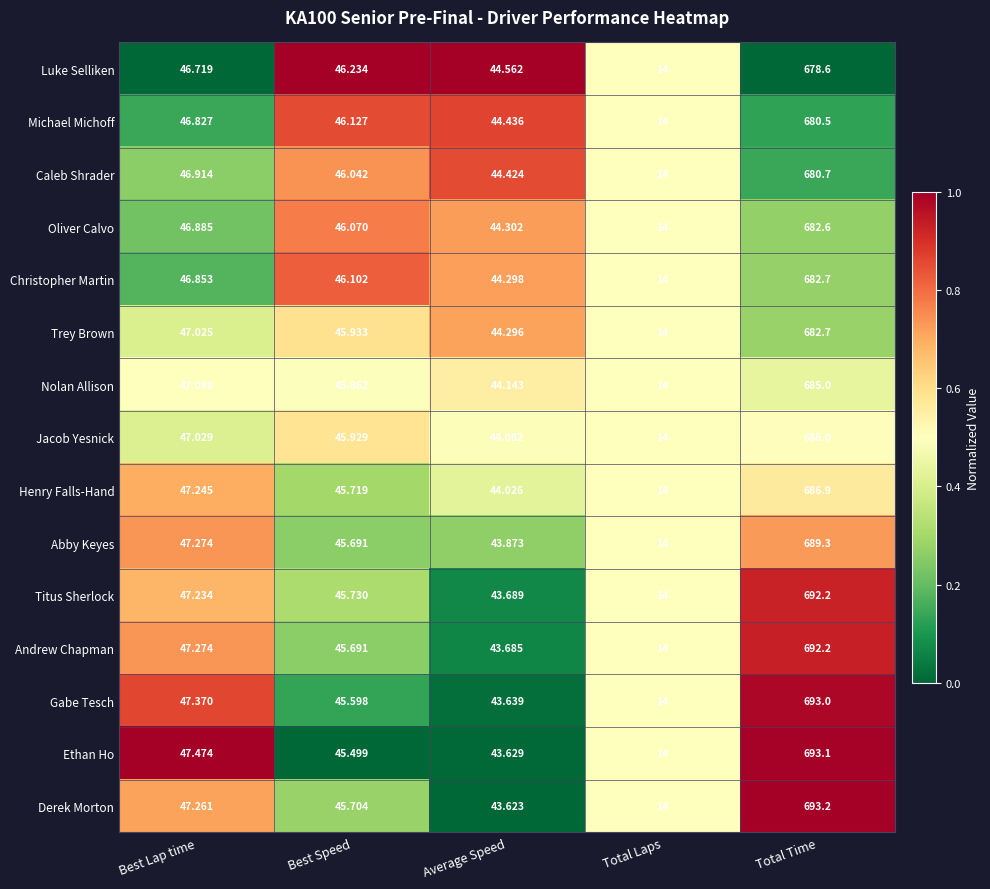

Rank the categories by Andrew Chapman value from lowest to highest.

Total Laps, Average Speed, Best Speed, Best Lap time, Total Time